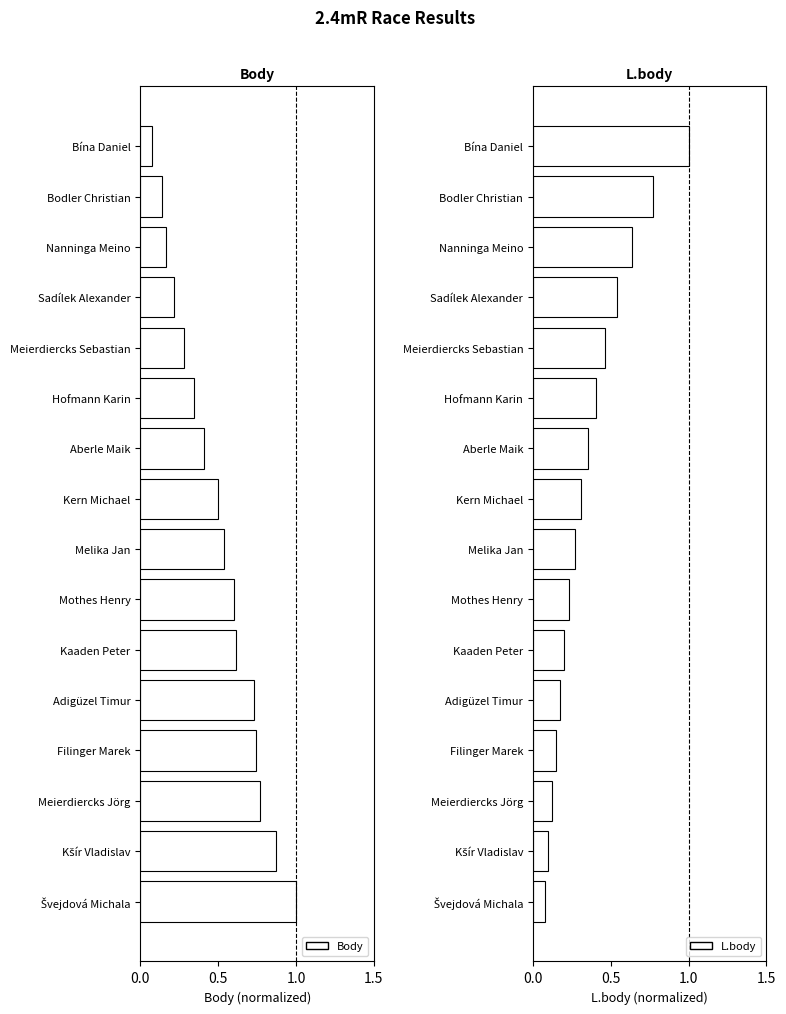

Is it true that L.body equals 0.4 at Bodler Christian?

False